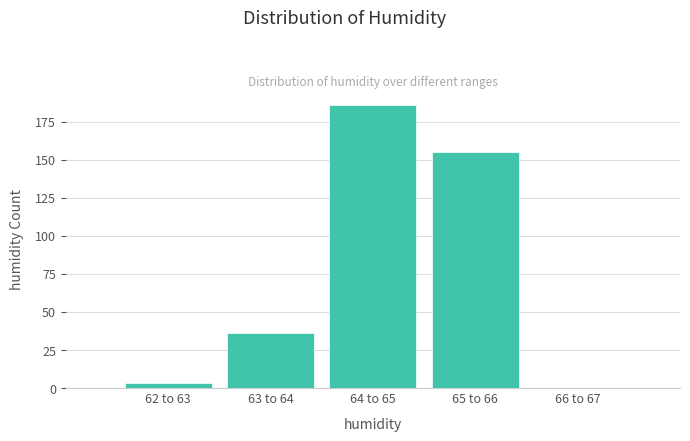

Reading right to left, list all the values displayed in this chart.

66 to 67=0	65 to 66=155	64 to 65=186	63 to 64=36	62 to 63=3